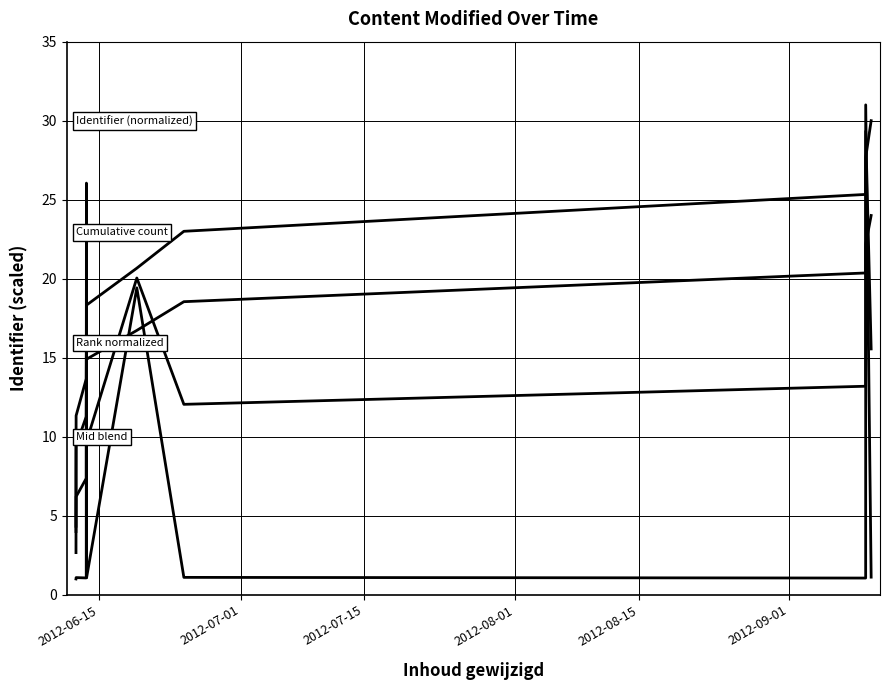

How many lines are shown in the chart?

4